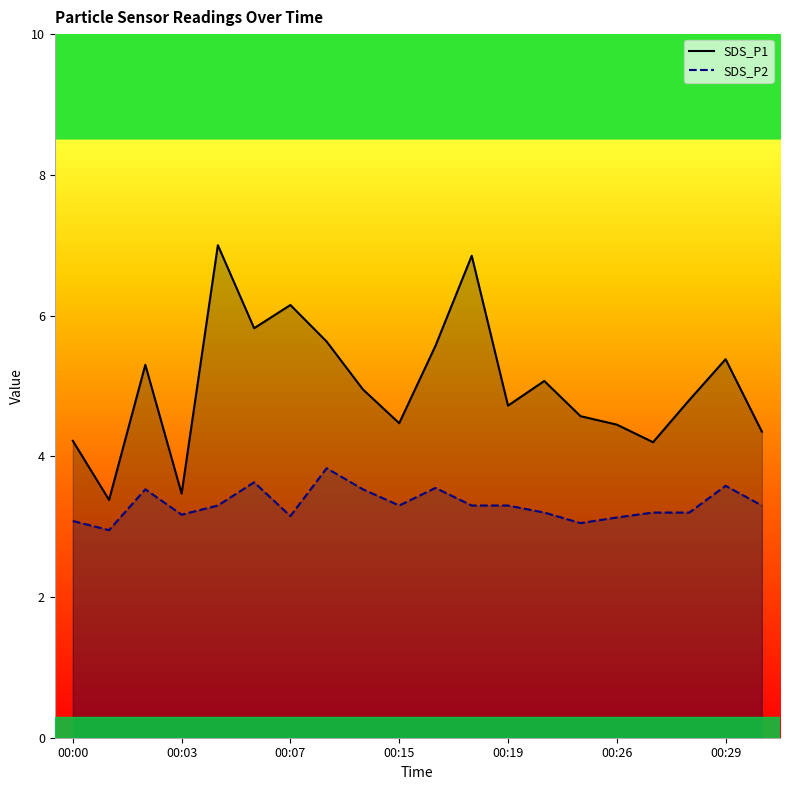

True or false: SDS_P2 has more than 2 points higher than both neighbors.

True